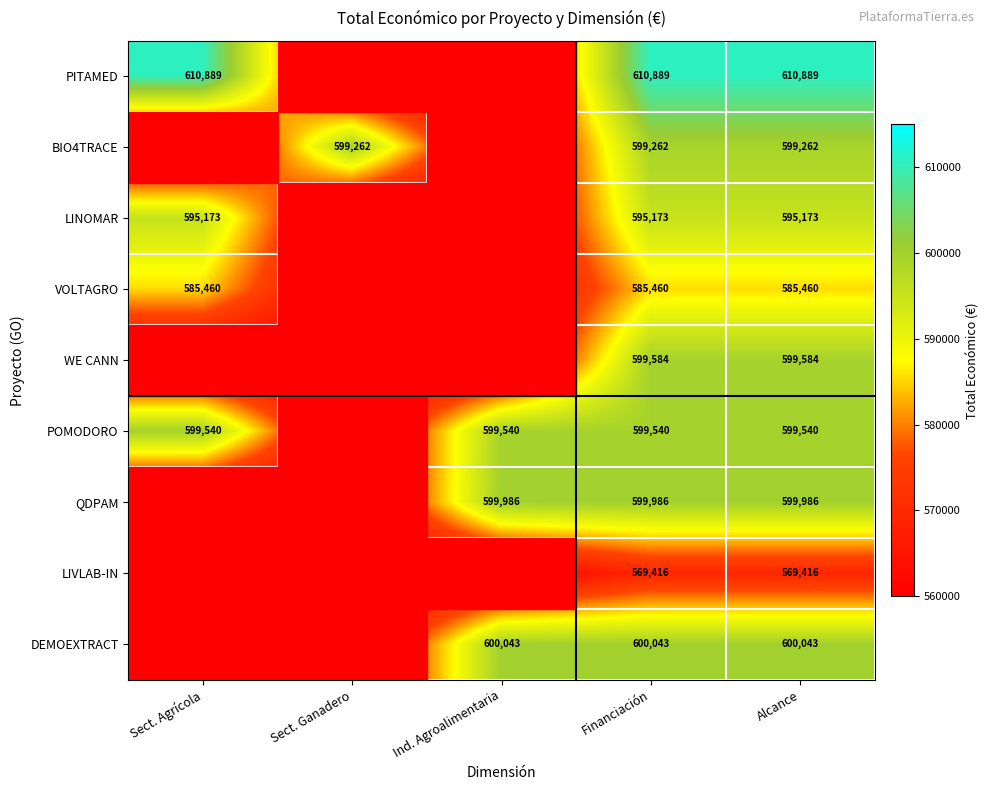

True or false: DEMOEXTRACT has a value of 600043 at Financiación.

True